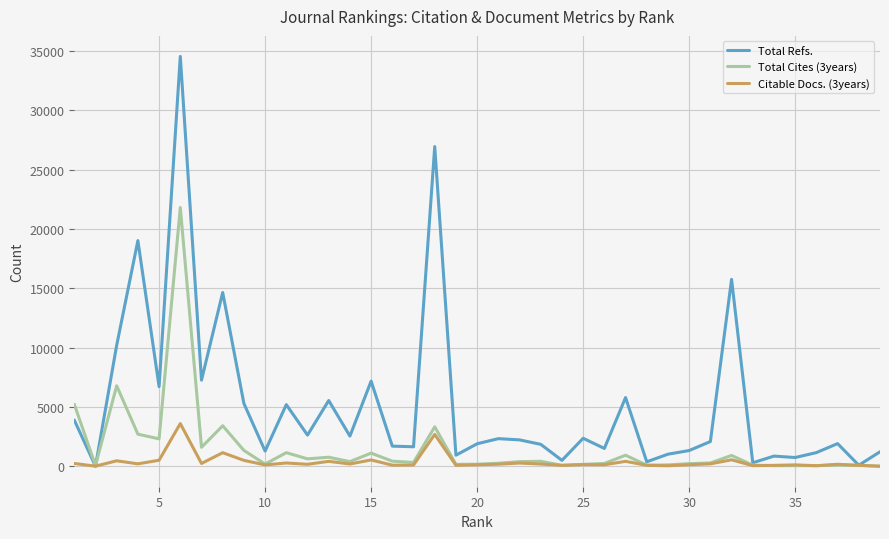

What is the sum of all Total Cites (3years) values?

58294